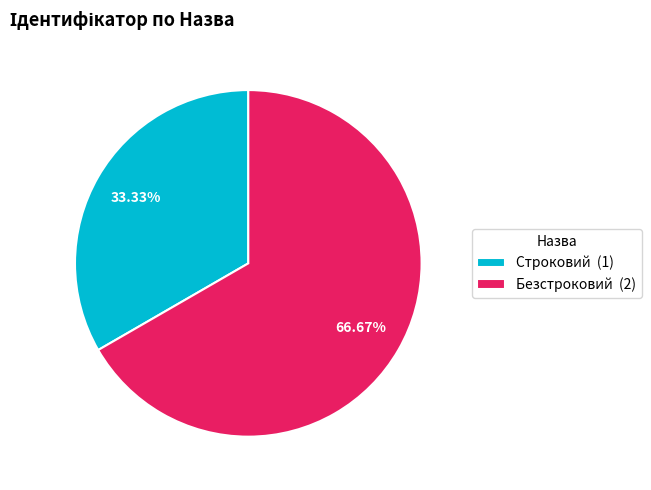

Is Безстроковий the majority of the pie?

Yes